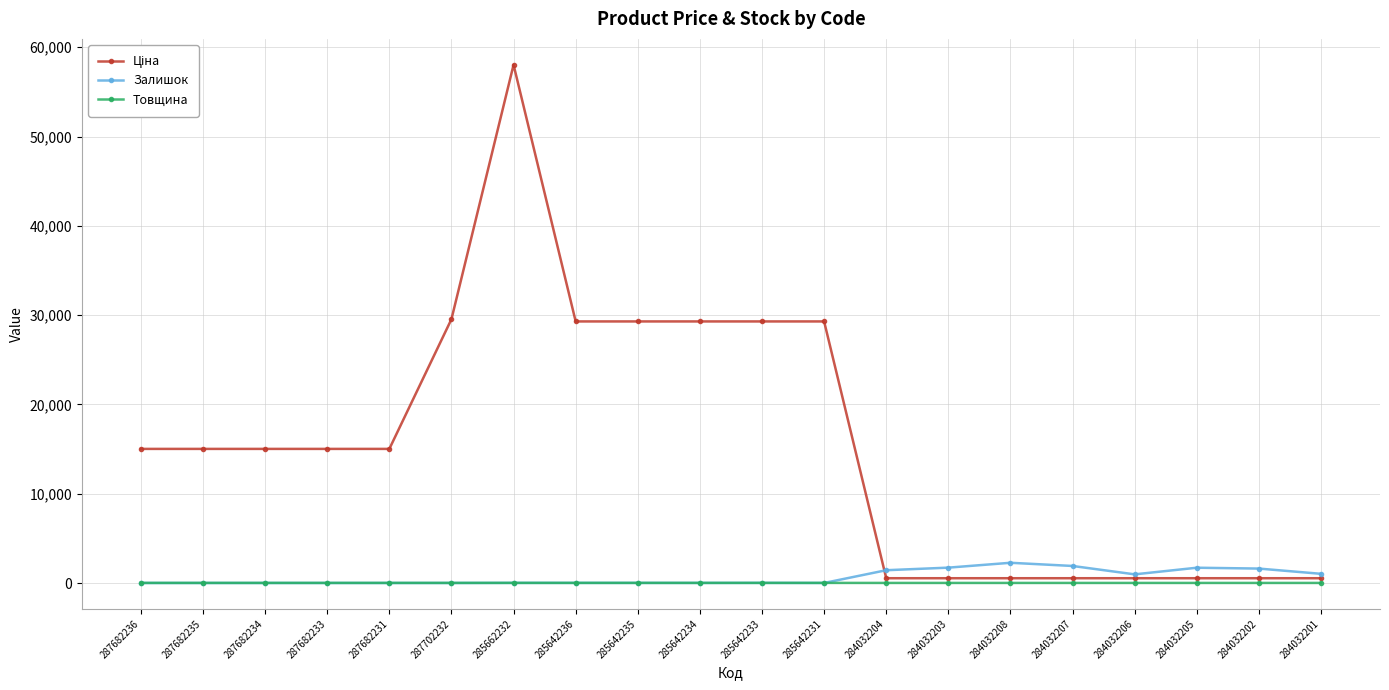

What is the label of the 1st point from the right?

284032201